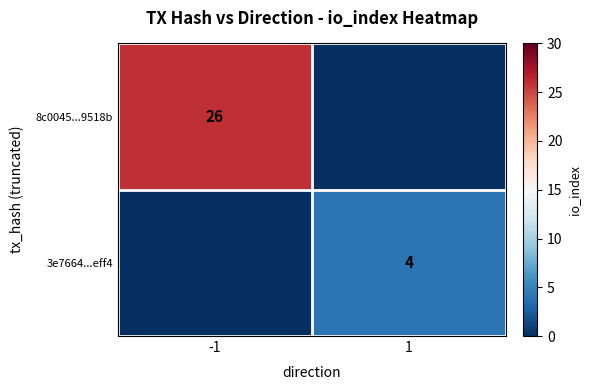

Is it true that 8c0045...9518b equals 15 at -1?

False